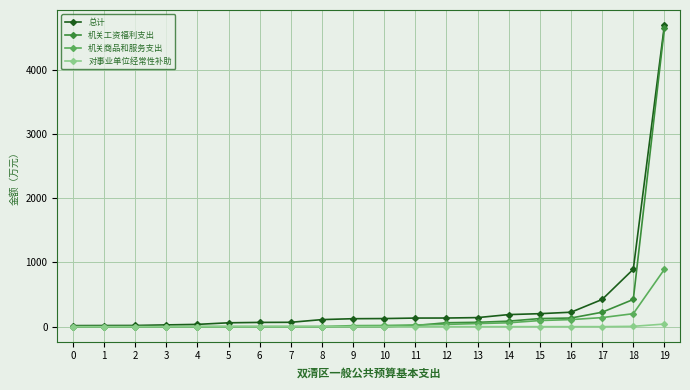

What is the difference between the maximum and minimum values in the 总计 series?

4684.1